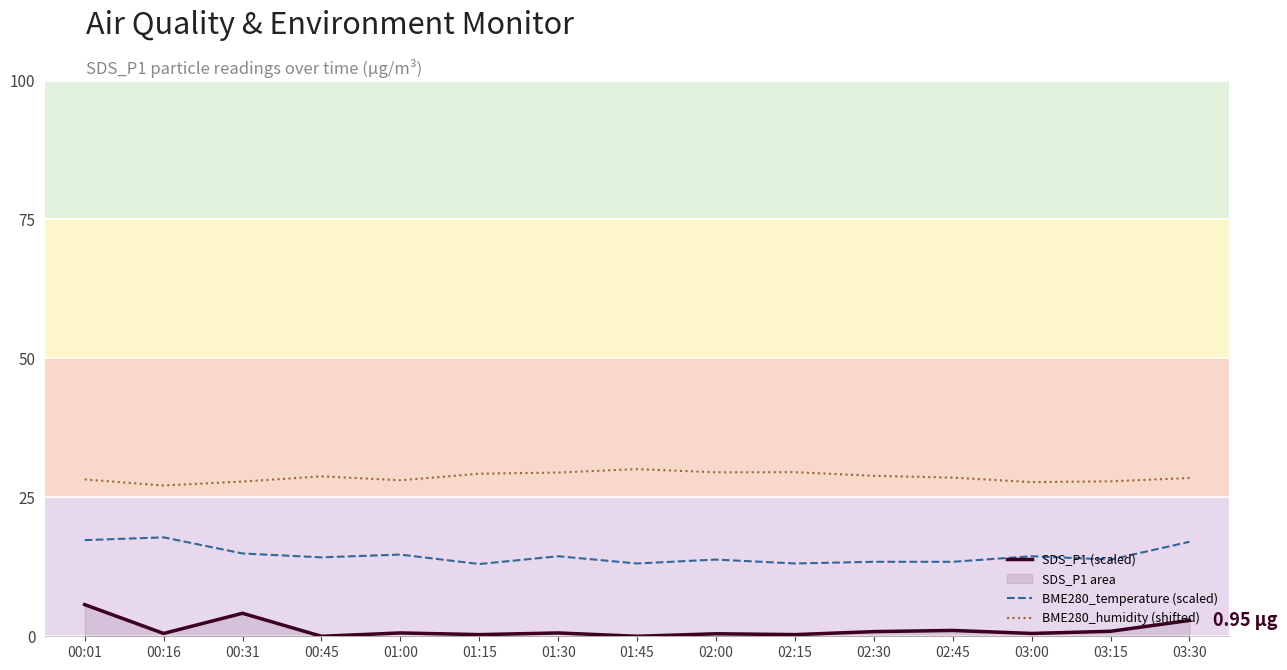

At how many categories does at least one series exceed 14?

15